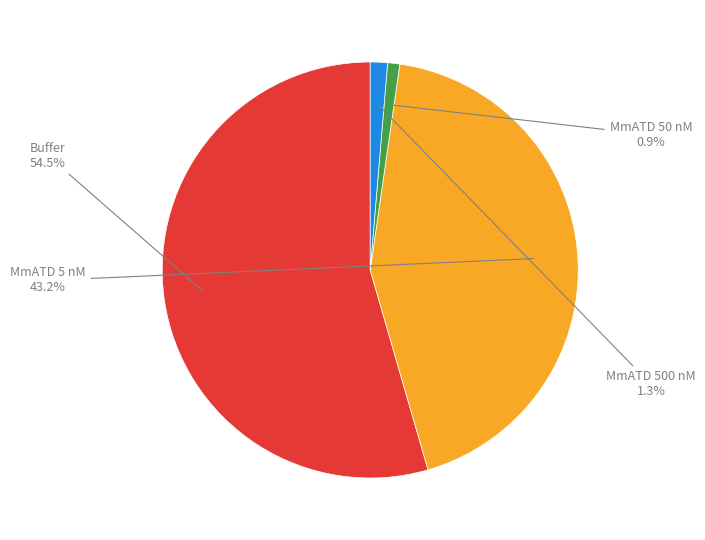

Is there any slice that represents more than half of the pie?

Yes